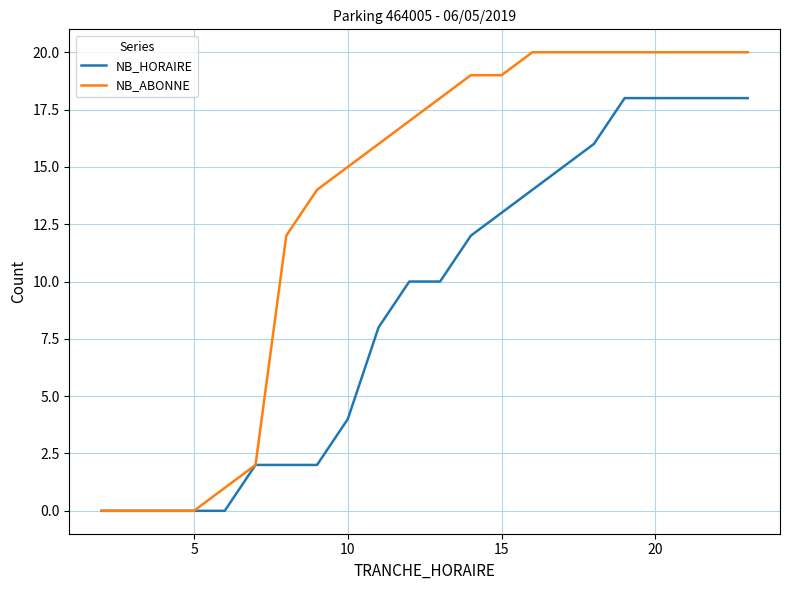

Does the chart display data point markers on the line(s)?

No